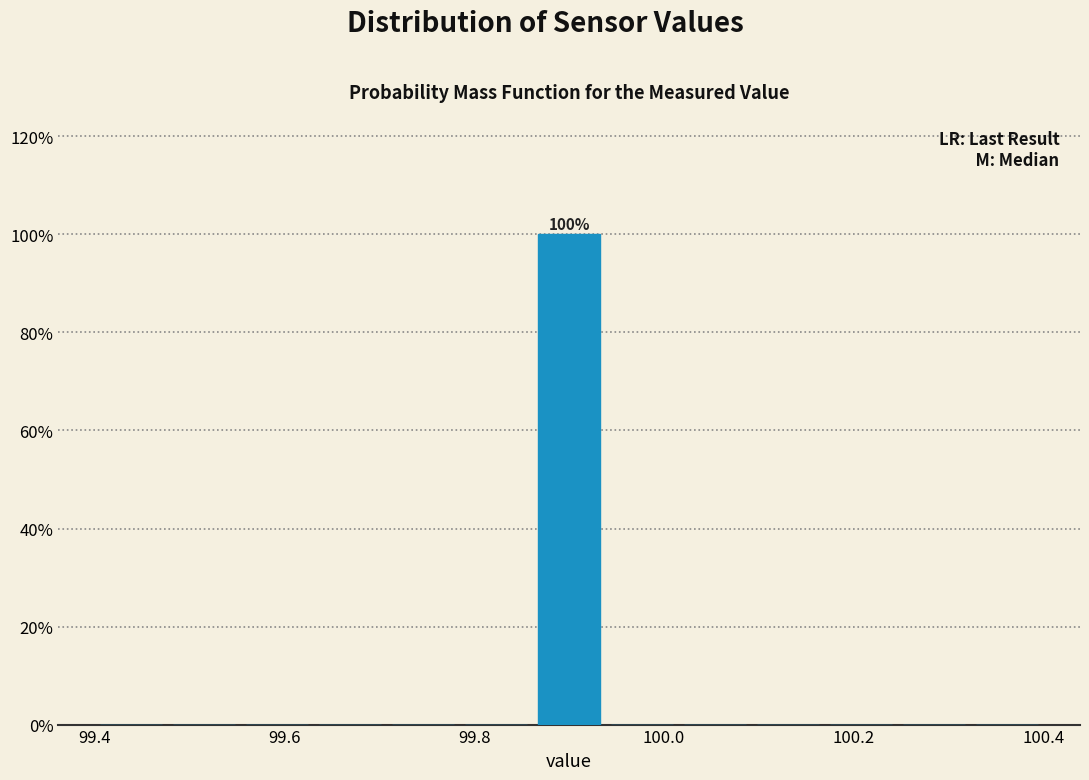

Around what value on the x-axis is the tallest bar? Give the approximate position of its centre, as read against the axis.

99.90